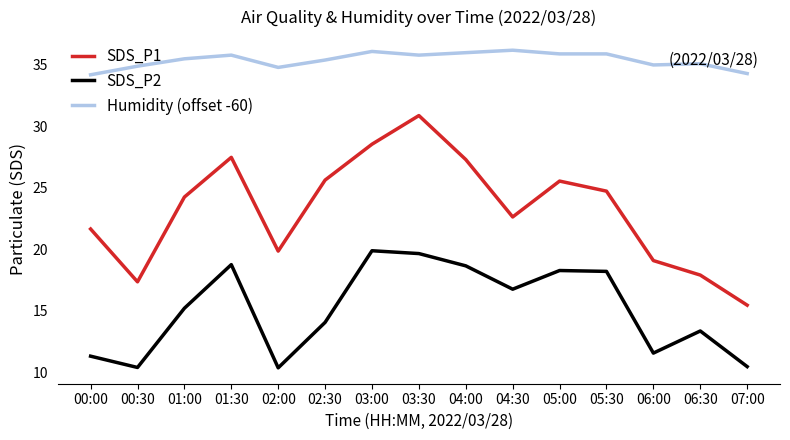

Between 00:30 and 02:30, which series saw the biggest shift?

SDS_P1